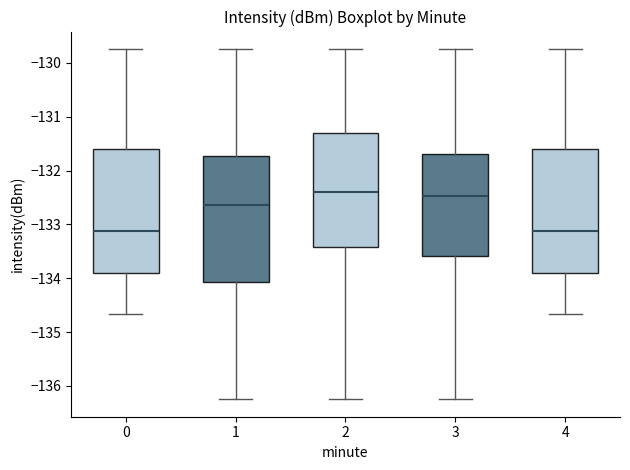

Where does the median line of the box at x = 2 sit on the y-axis? The values are not printed on the chart, so give them approximately, as read against the axis.

-132.4